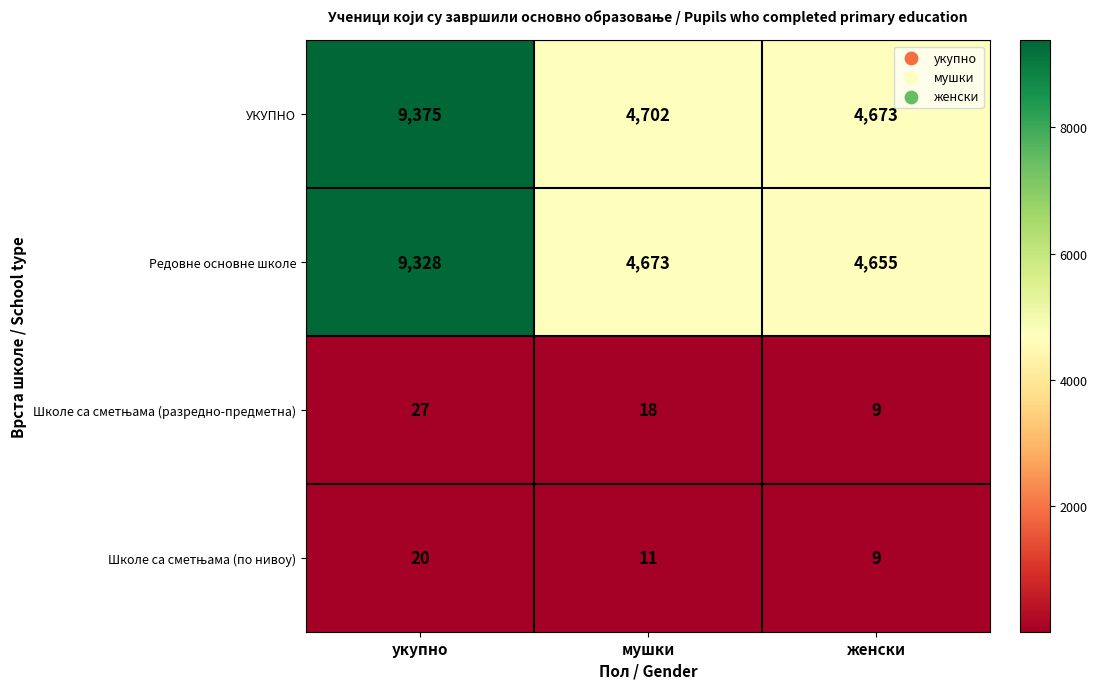

Which series has the widest spread of values?

УКУПНО